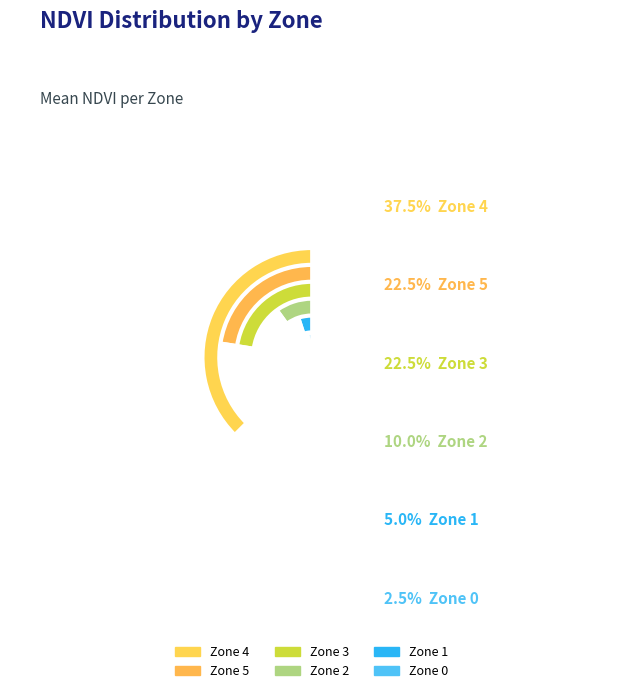

Count the number of slices in the pie.

6